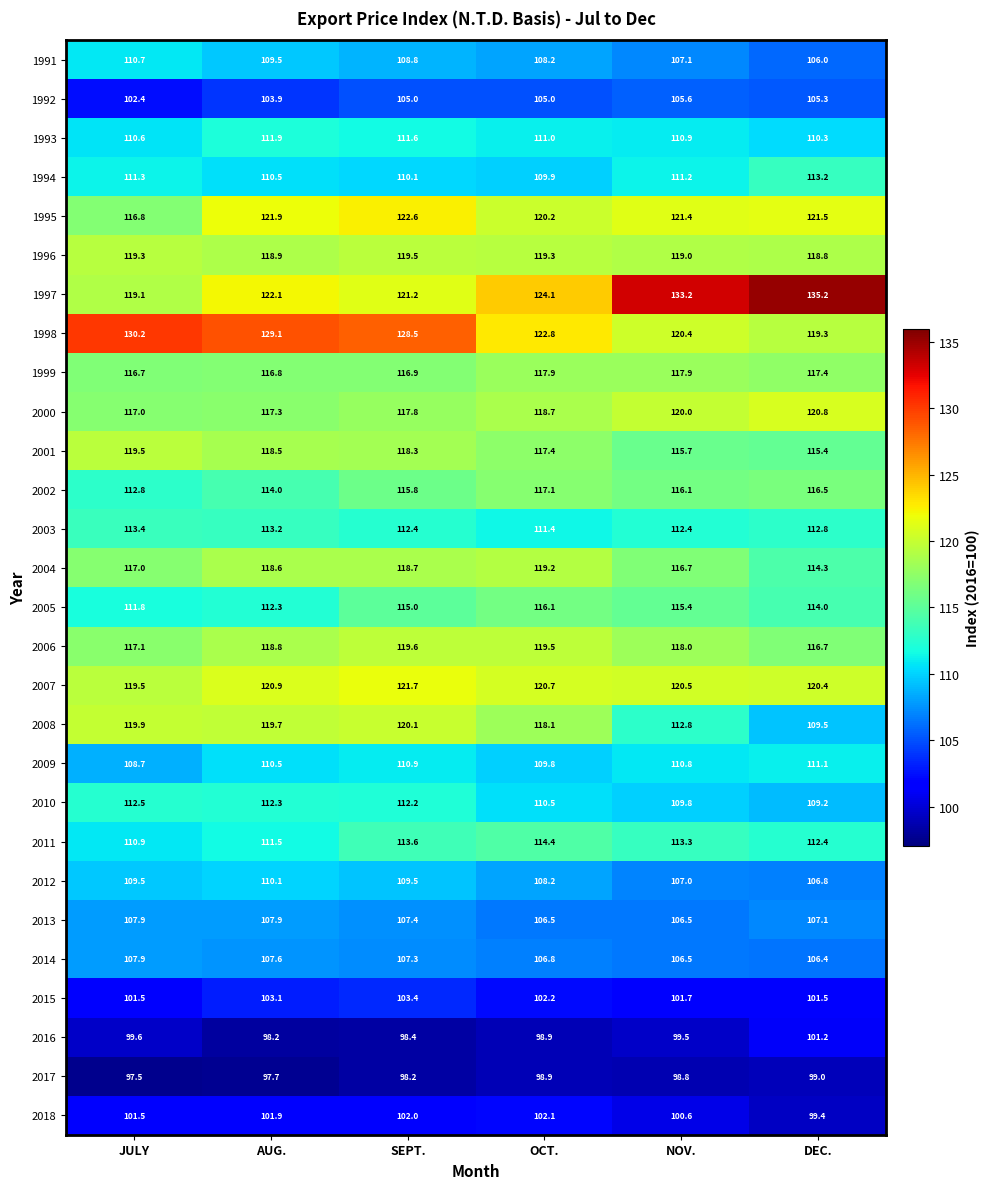

The value of 1993 at JULY is 45.9. True or false?

False